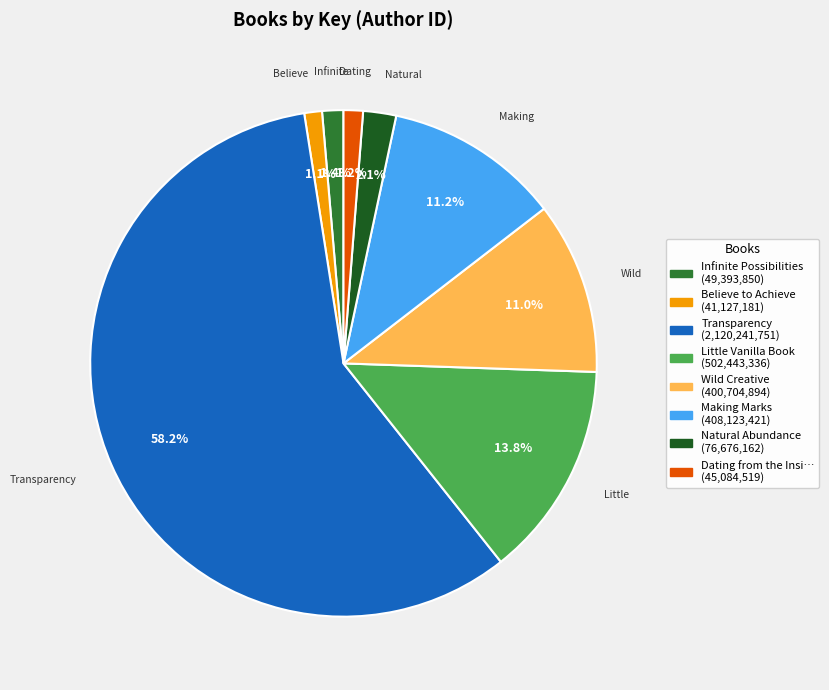

Is there a majority slice in this chart?

Yes